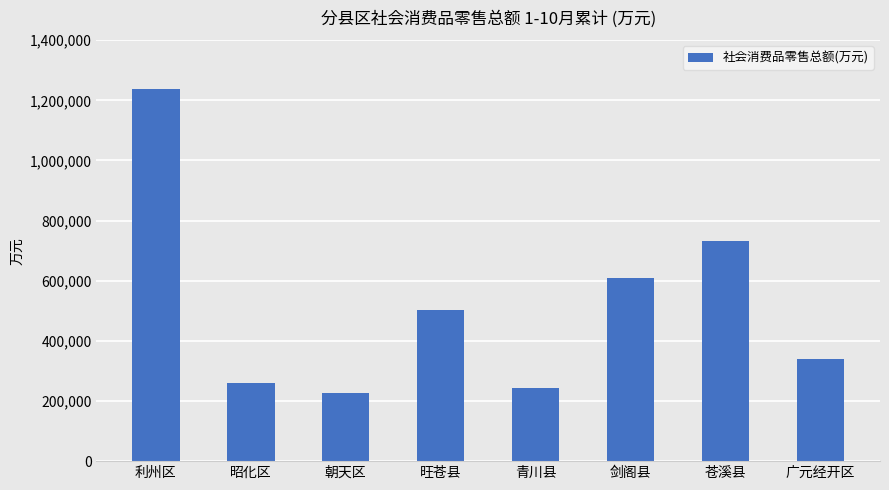

How many data points are less than 501555?

4